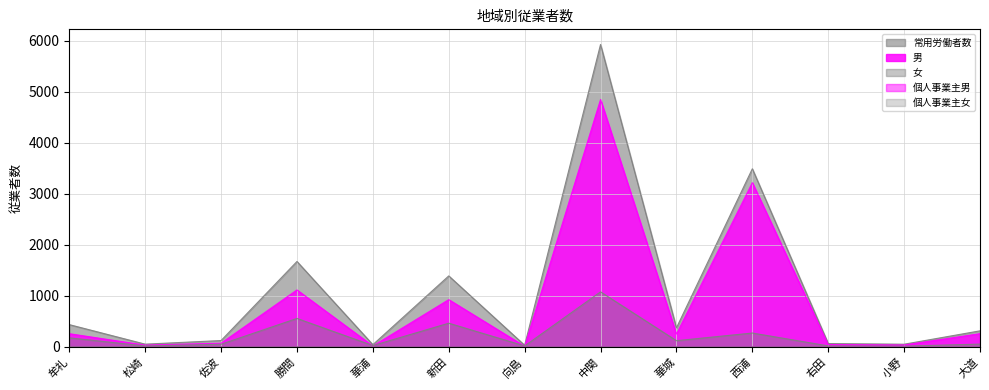

How many interior local valleys does the 常用労働者数 series have?

5